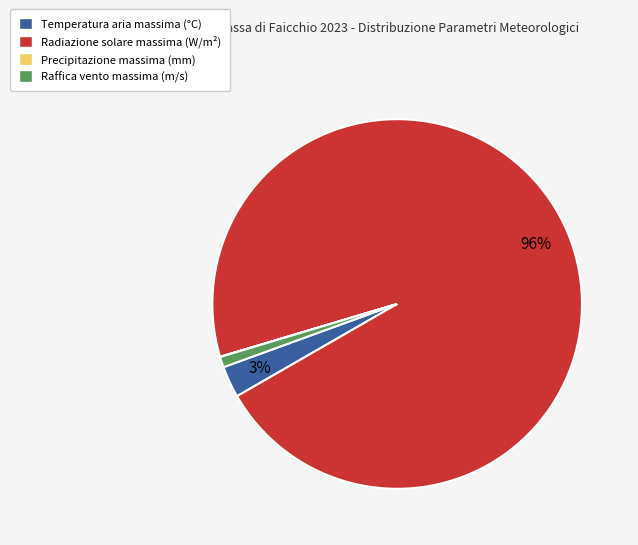

Combined, do Raffica vento massima (m/s) and Temperatura aria massima (°C) account for over 50%?

No